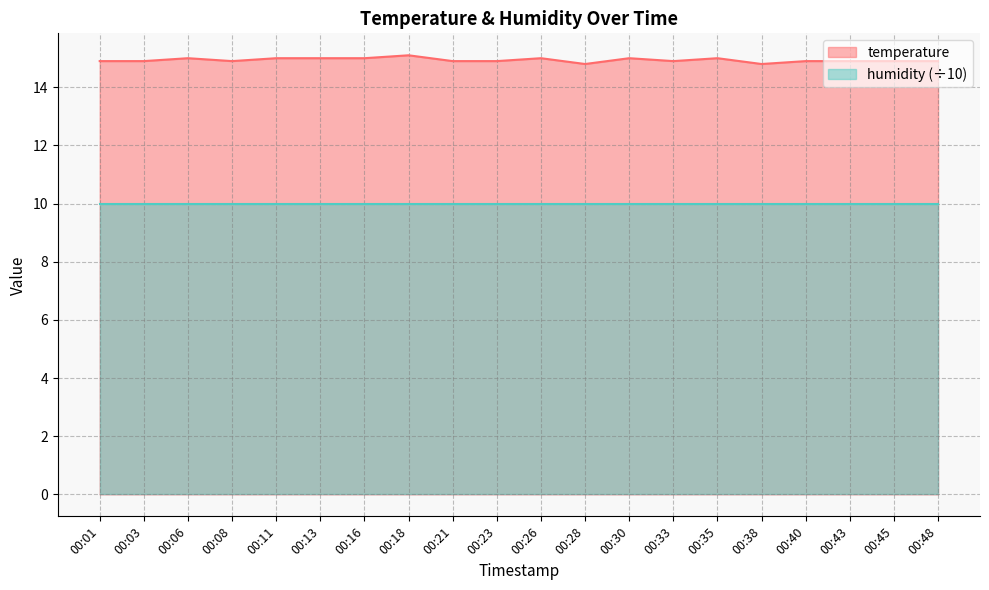

What is the minimum value shown in the chart?

10.0